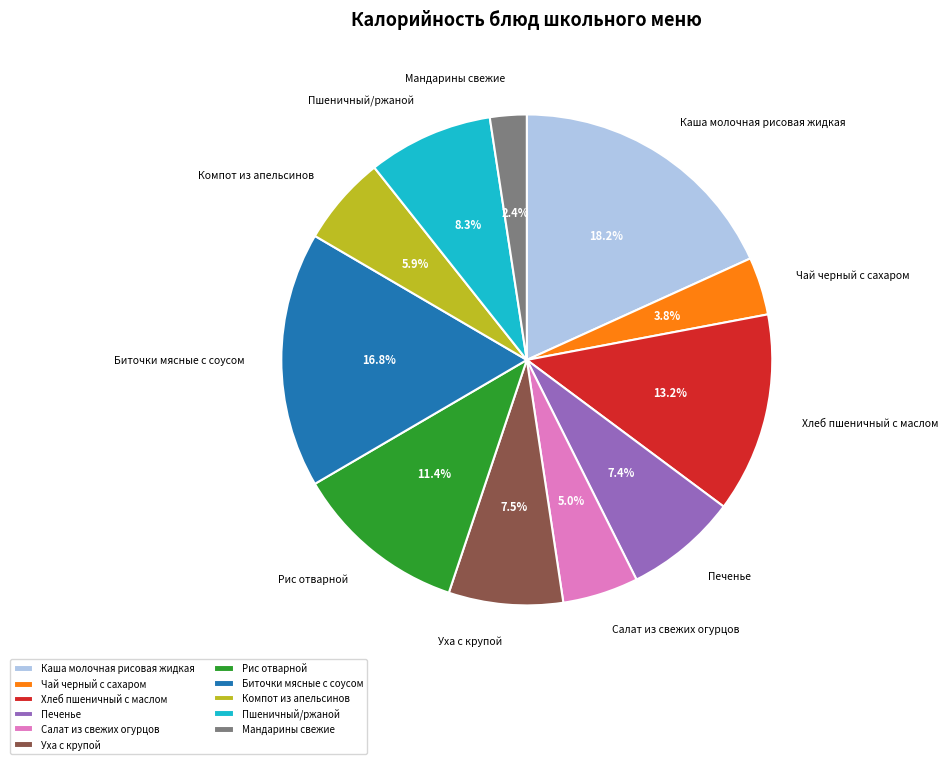

To the nearest percent, what portion does Печенье represent?

7%